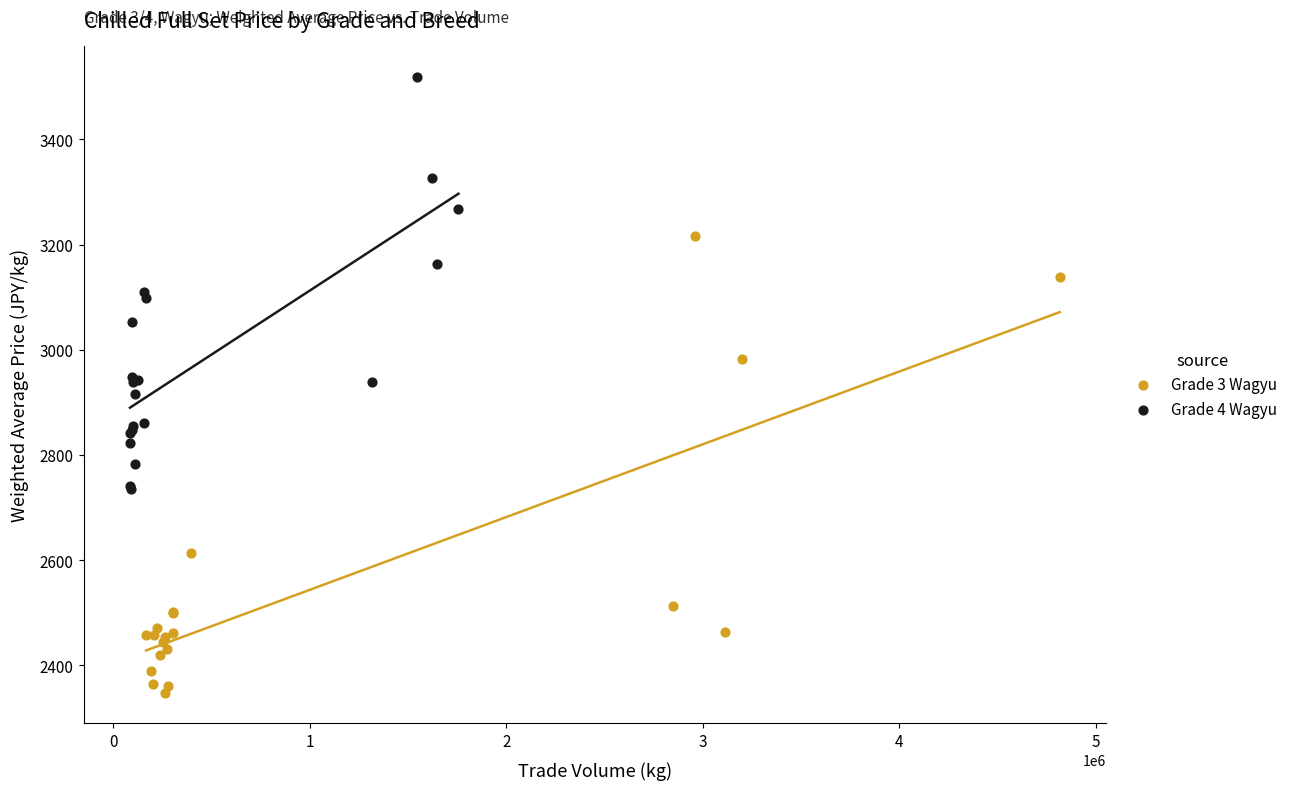

Which series contains the highest Y value?

Grade 4 Wagyu